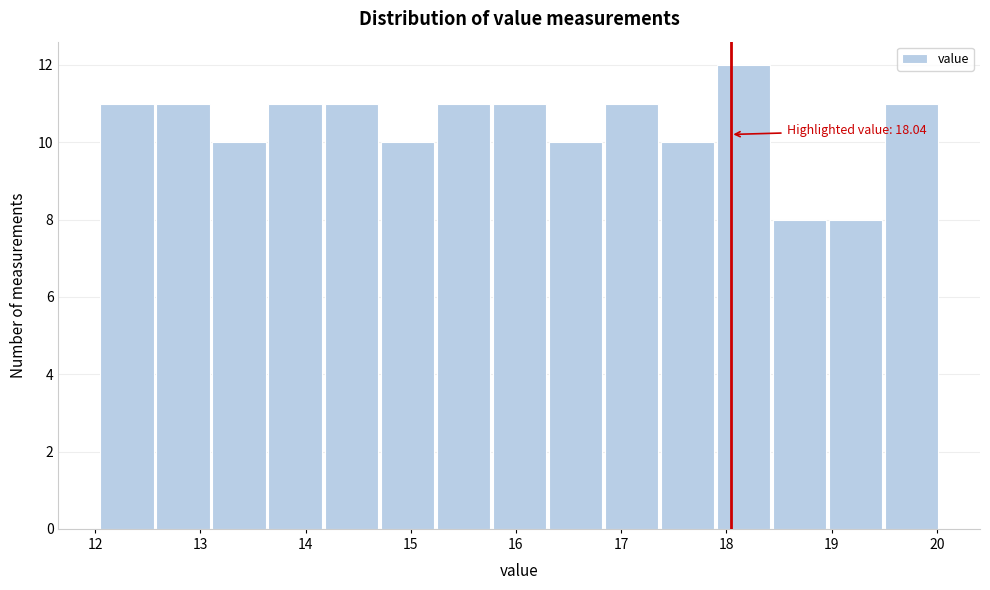

Which range on the x-axis has the tallest bar?

17.9 to 18.4